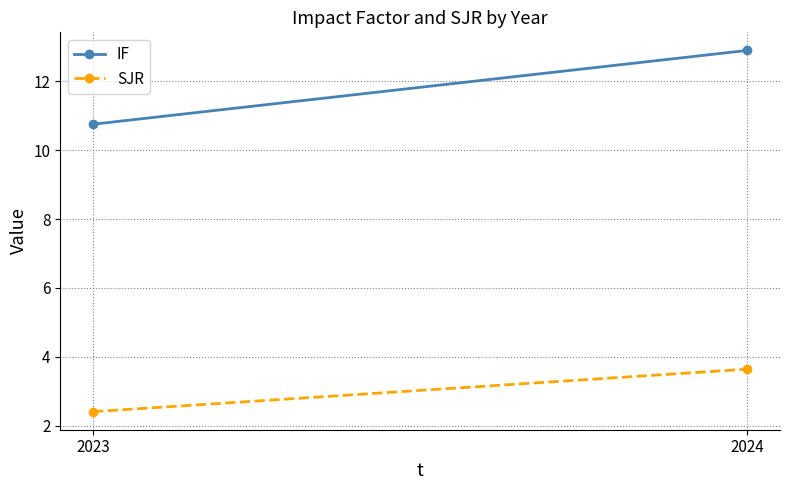

What is the difference between the IF values at 2023 and 2024?

2.1